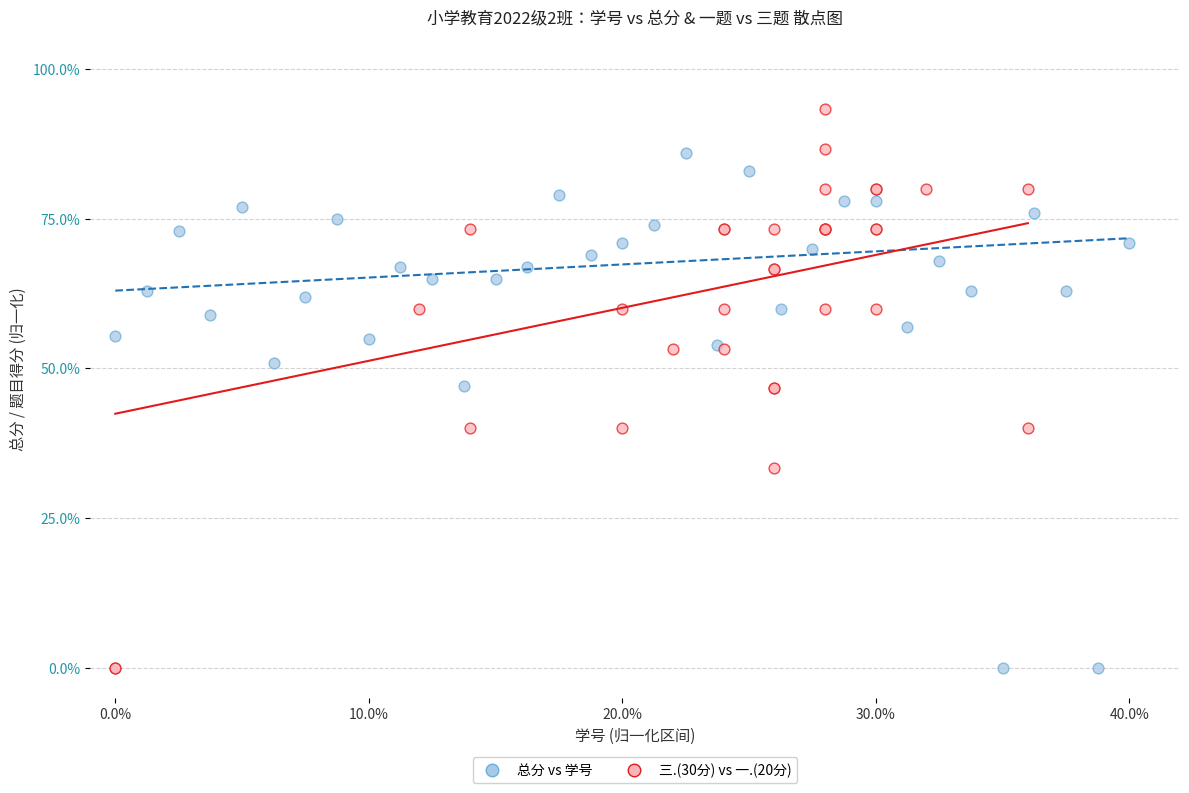

Which series contains the highest Y value?

三.(30分) vs 一.(20分)